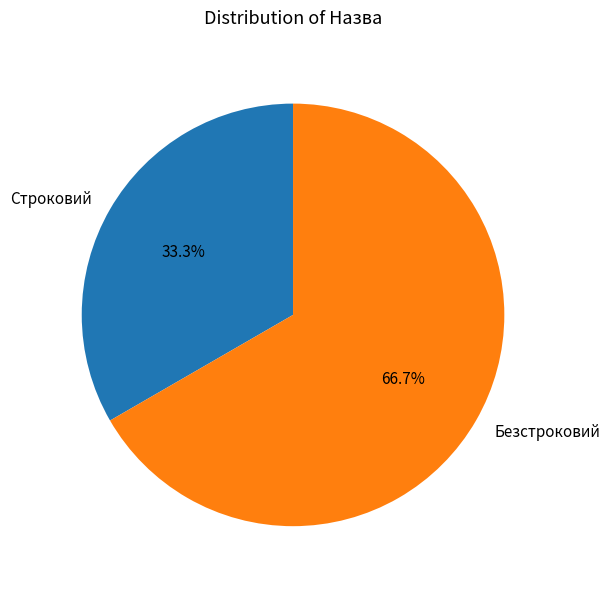

Which has a higher value, Безстроковий or Строковий?

Безстроковий